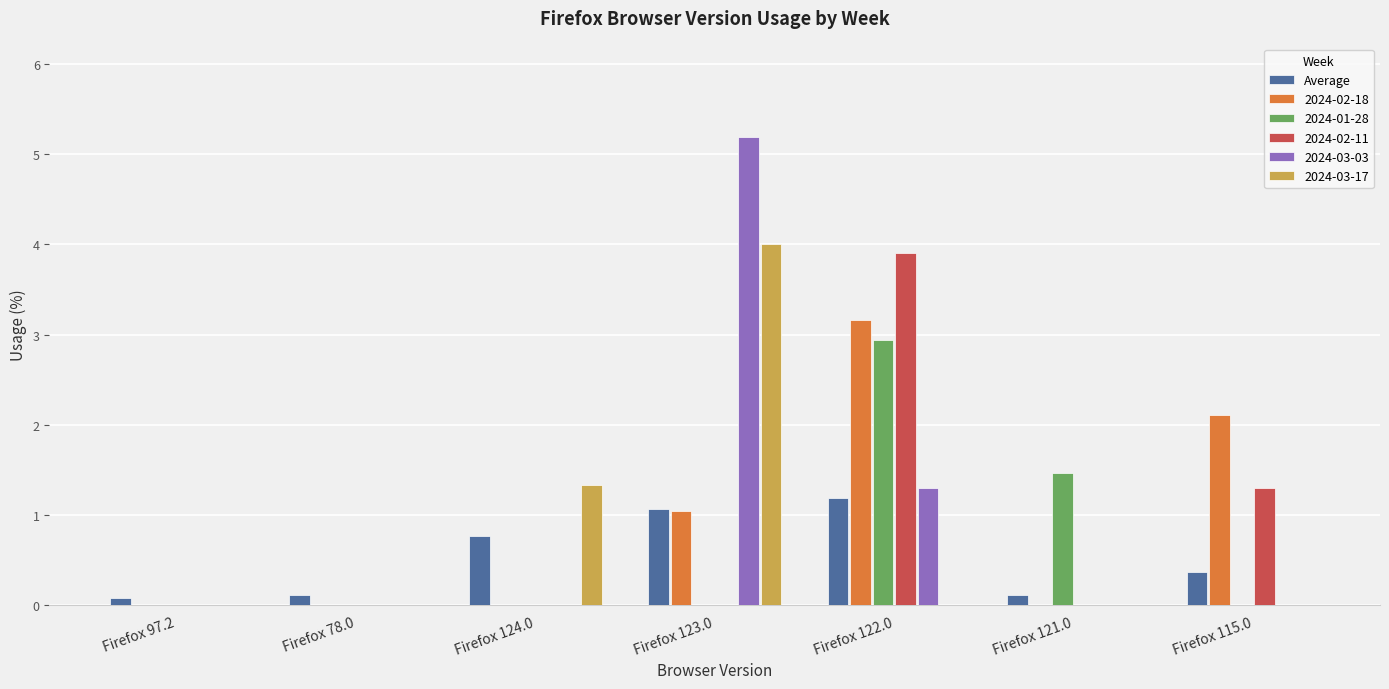

Which category has the highest value in the 2024-03-17 series?

Firefox 123.0